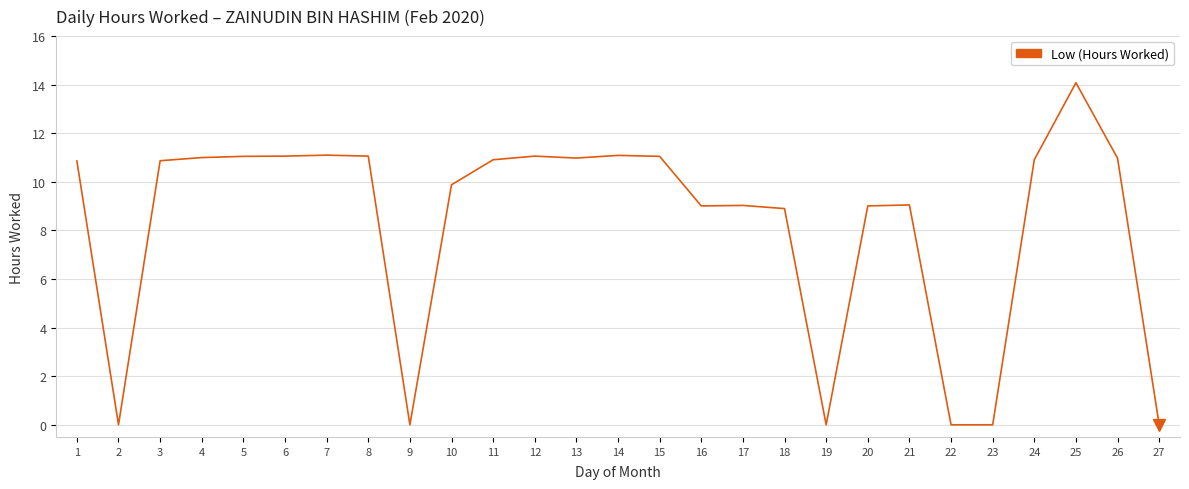

Where is the first local minimum?

2